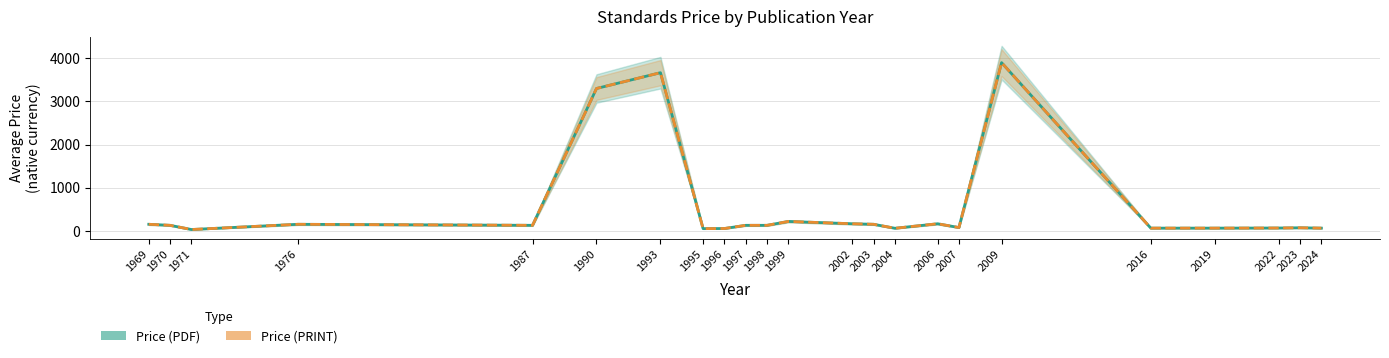

At which category is the sum across all series the highest?

2009